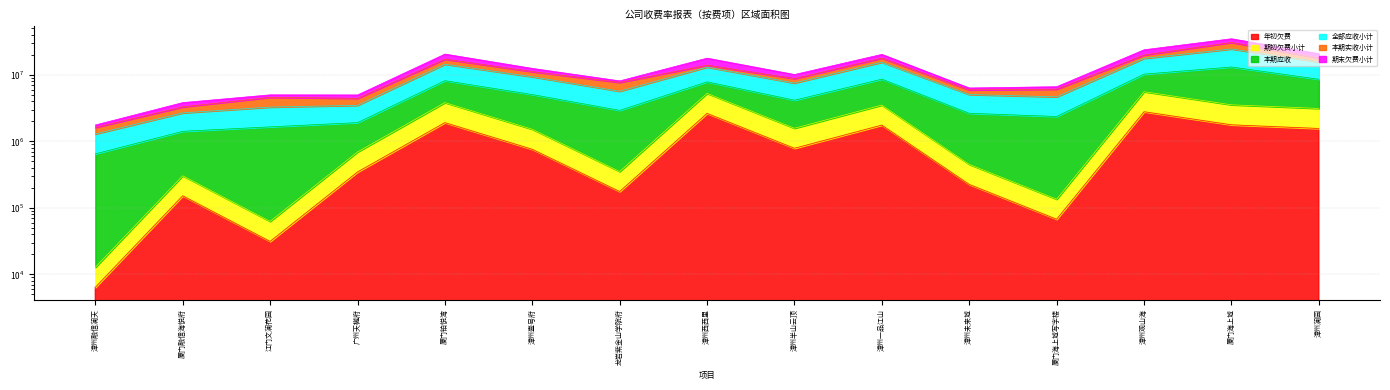

In 全部应收小计, how many points are lower than both neighbors (excluding endpoints)?

4